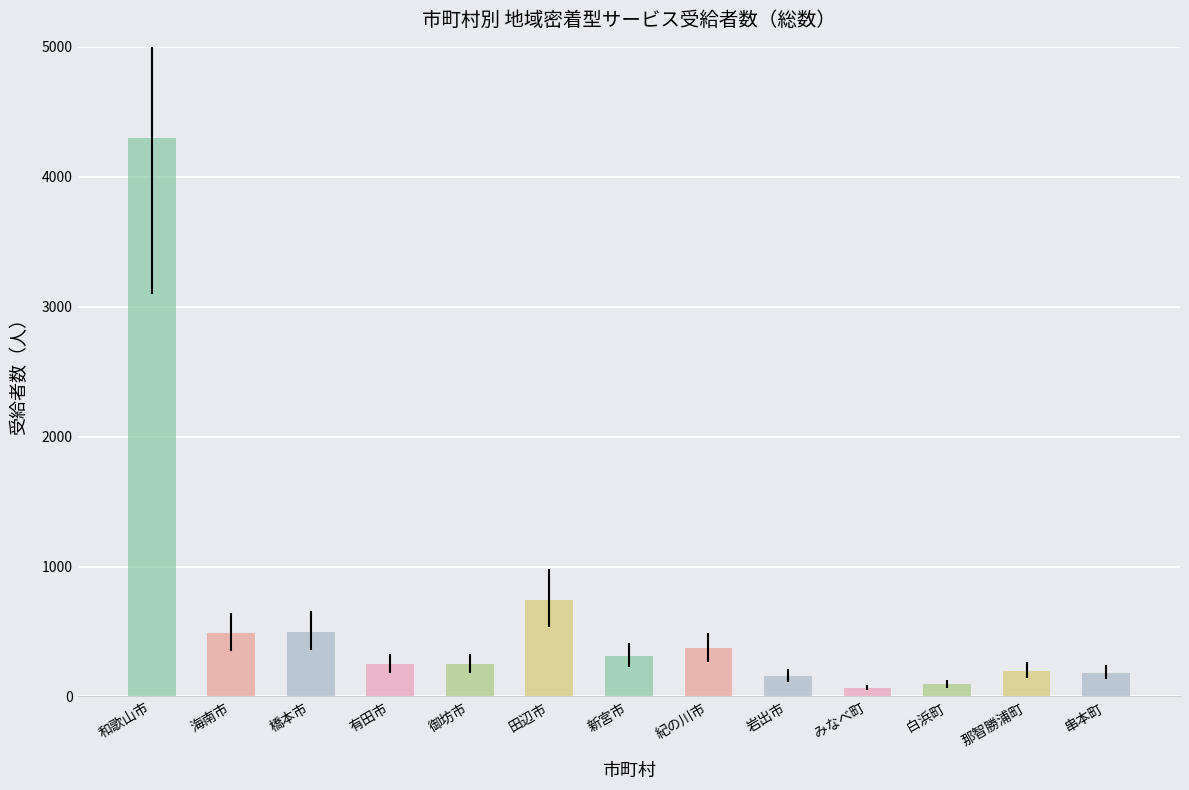

What is the sum of the values at 串本町 and 有田市?

432